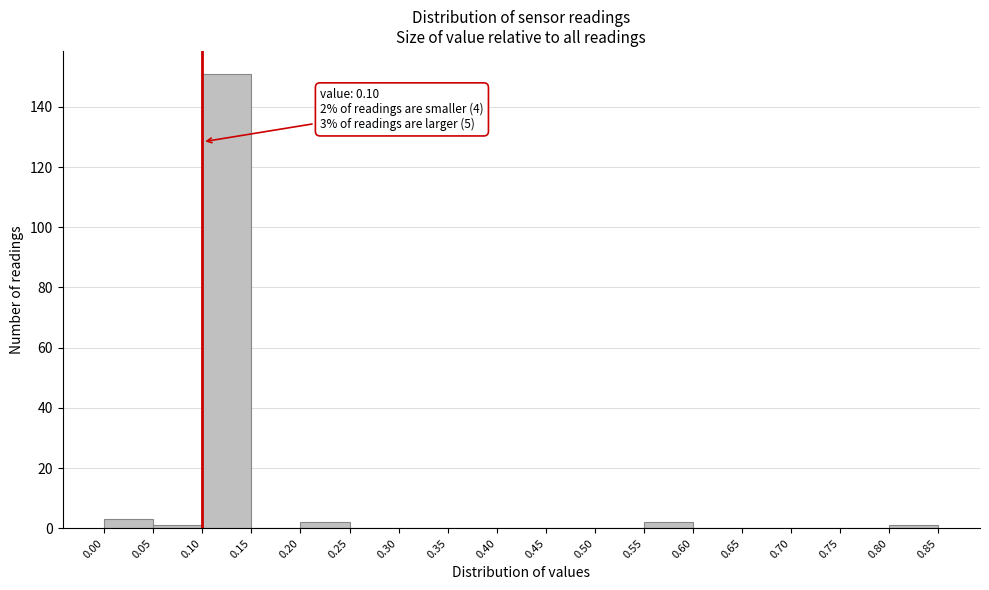

Which range on the x-axis has the tallest bar?

0.10 to 0.15